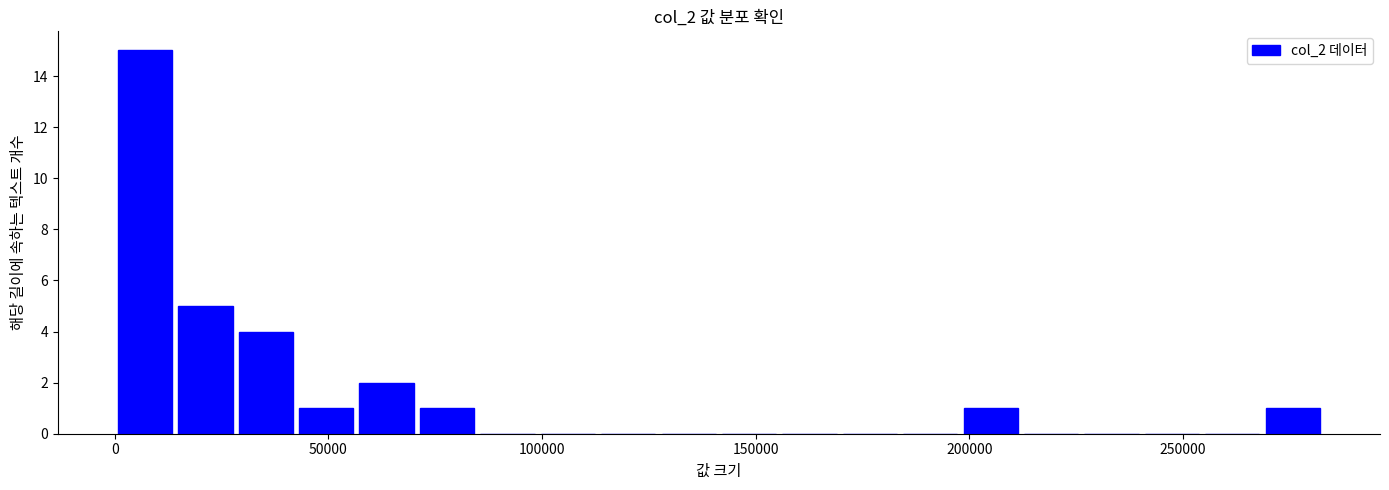

Read against the x-axis, roughly where is the centre of the tallest bar?

5000